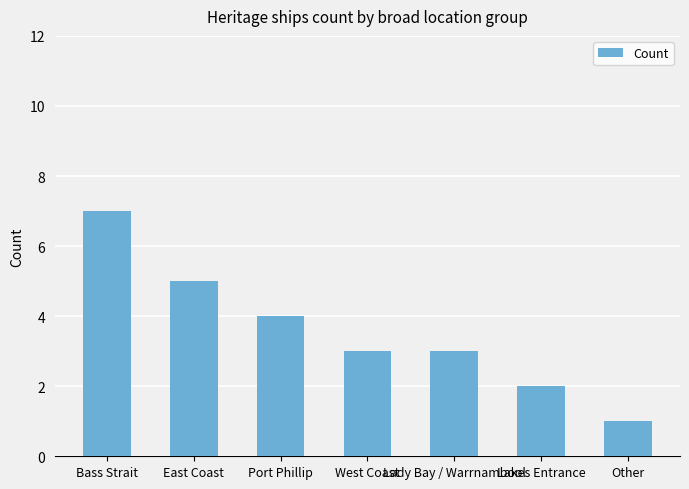

How many bars are there in total?

7